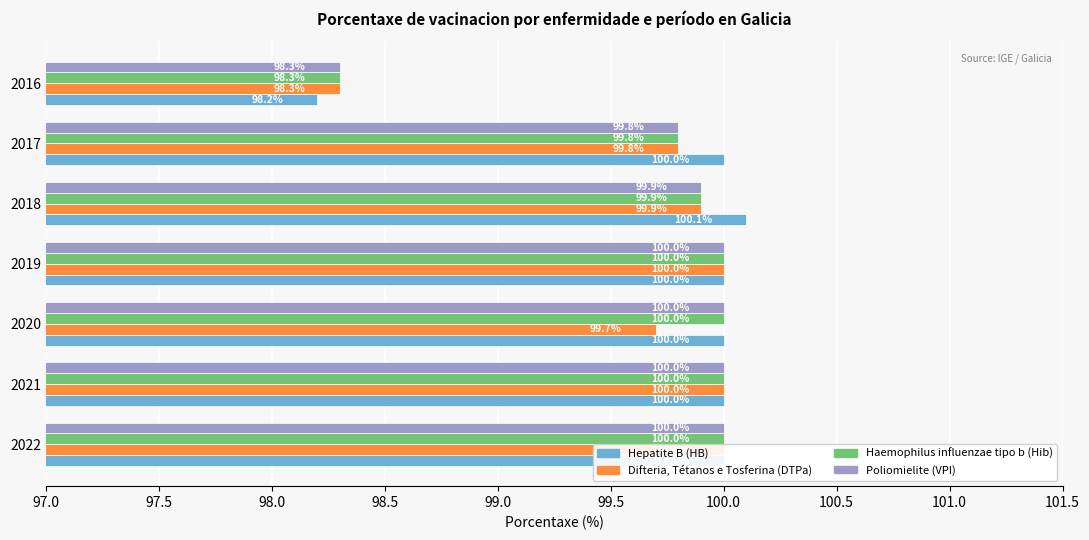

Which series has the largest total across all categories?

Hepatite B (HB)